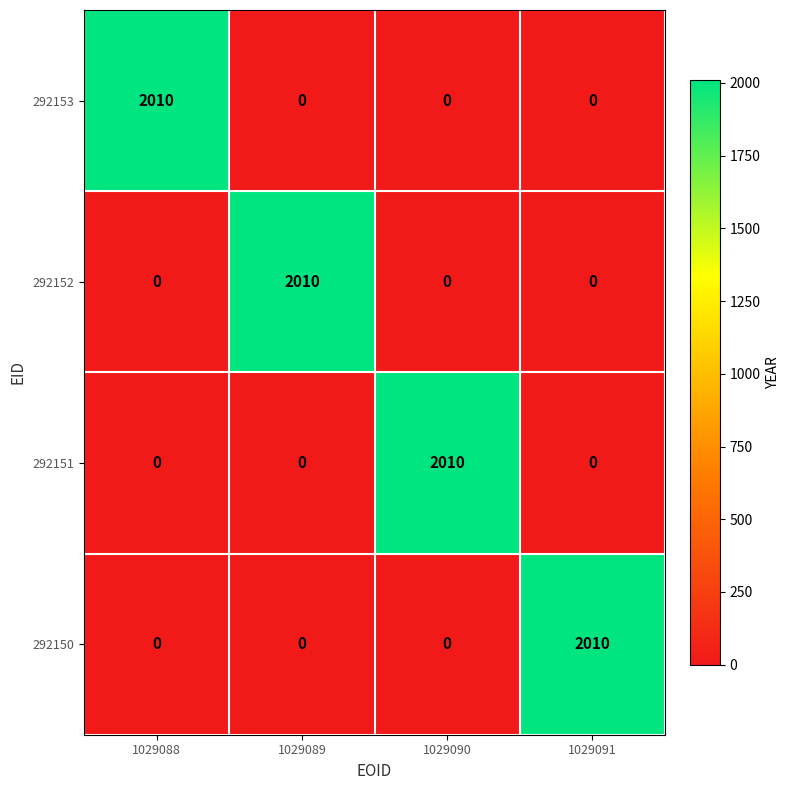

Count the number of categories in the chart.

4